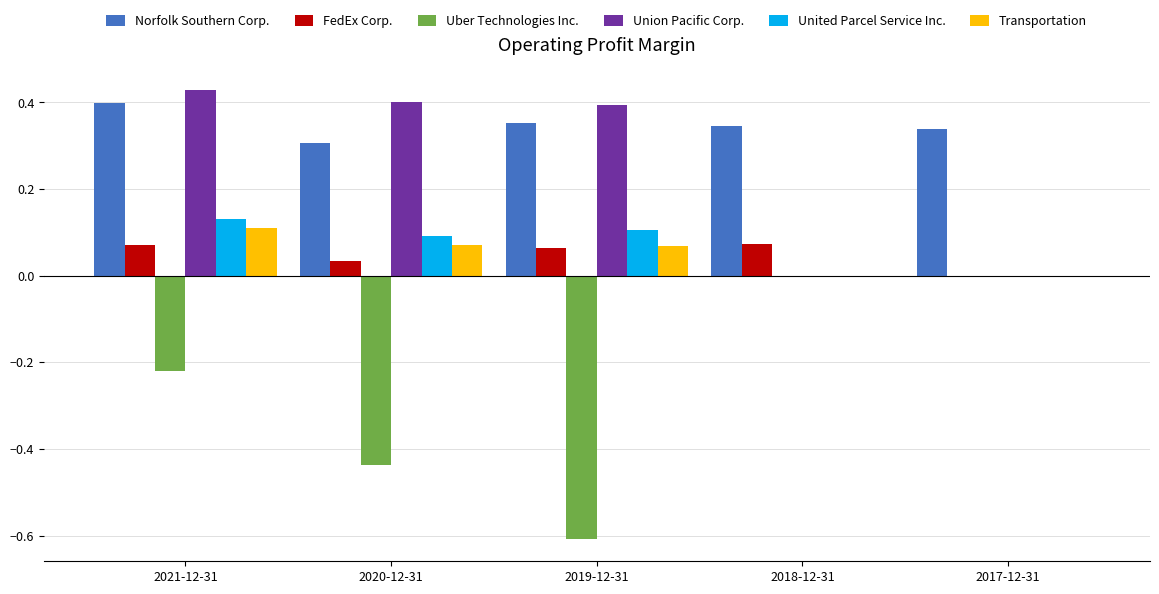

Which series has the largest total across all categories?

Norfolk Southern Corp.